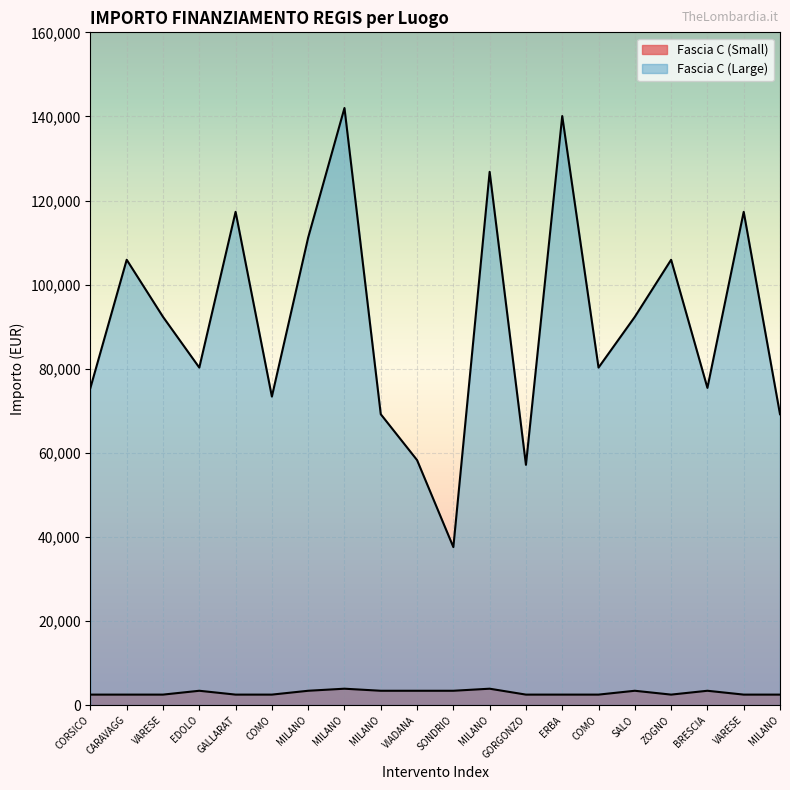

Count the number of categories in the chart.

20